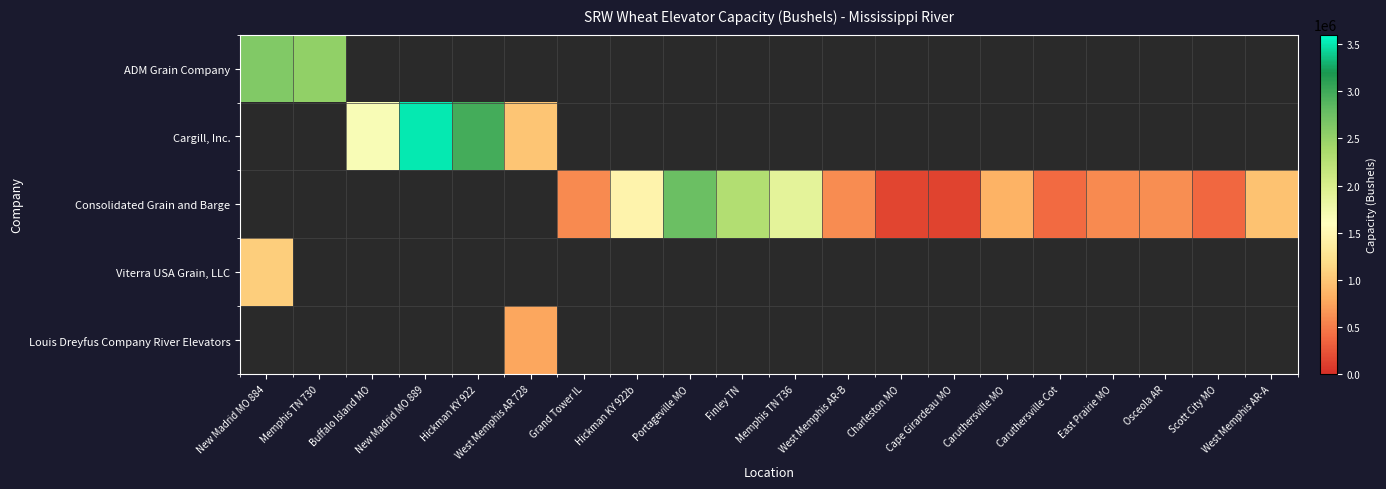

What is the difference between the maximum and second lowest values in the Consolidated Grain and Barge series?

2613000.0